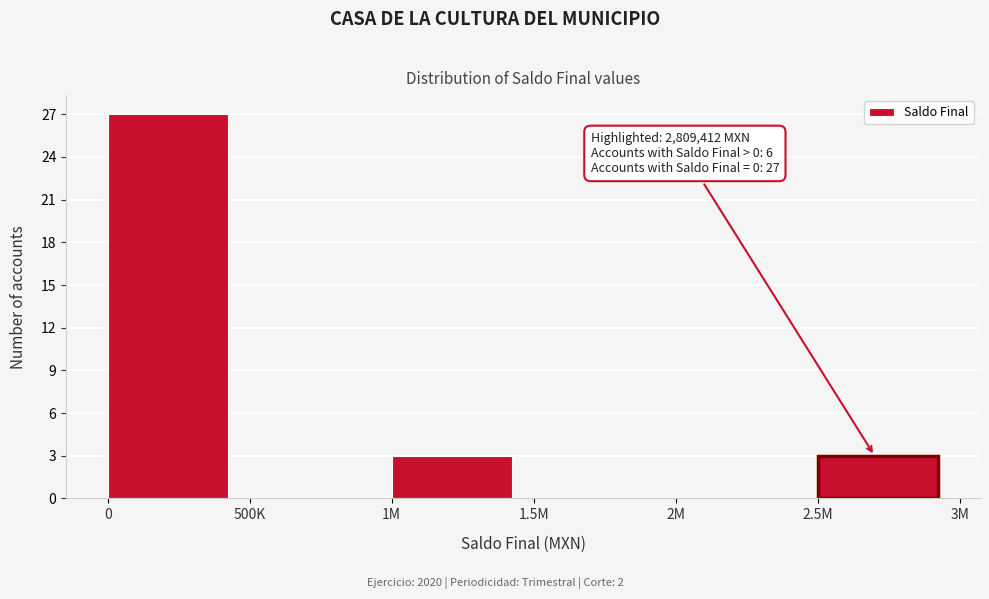

Reading left to right, transcribe all the data shown in this chart.

0=27	500K=0	1M=3	1.5M=0	2M=0	2.5M=3